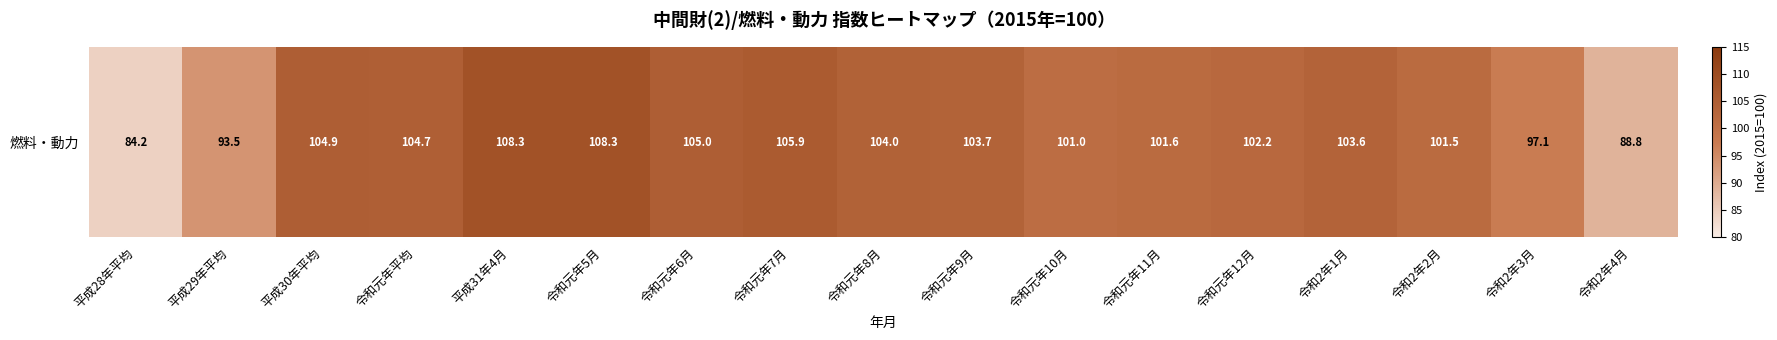

Which has a higher value, 令和2年2月 or 令和元年12月?

令和元年12月